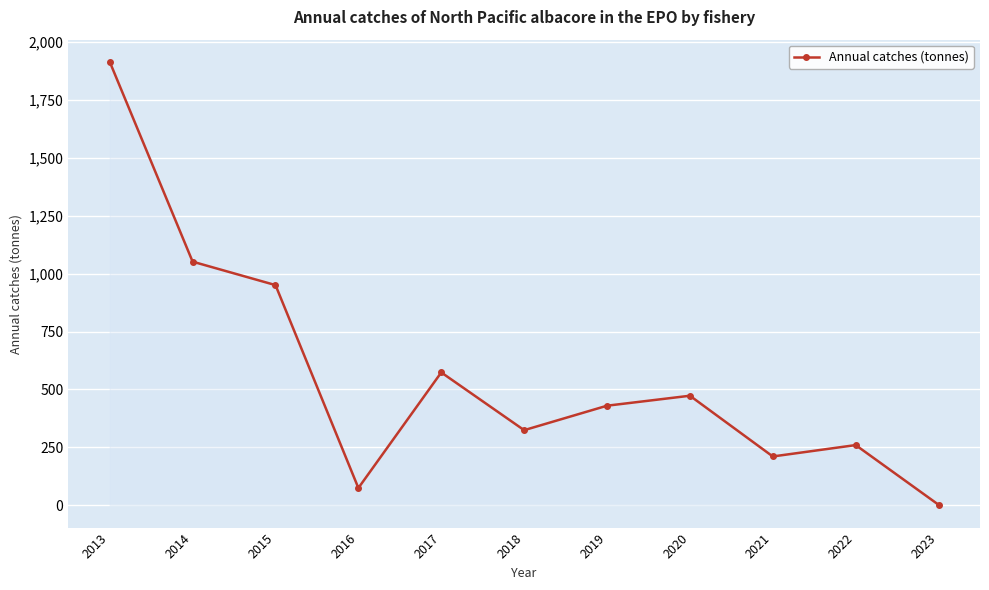

At which category does the chart reach its minimum across all series?

2023